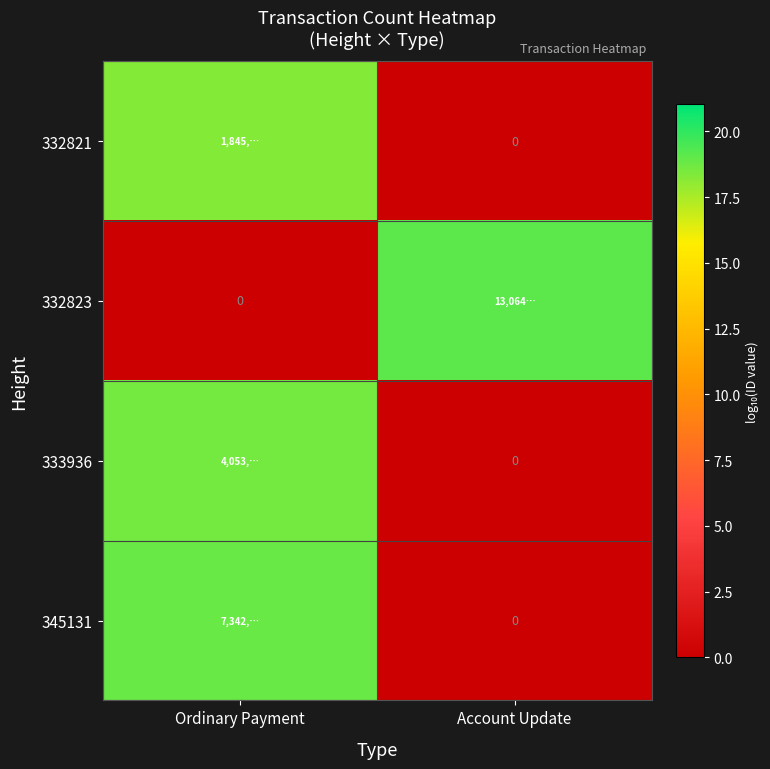

What is the difference between the maximum and minimum values in the 333936 series?

18.6